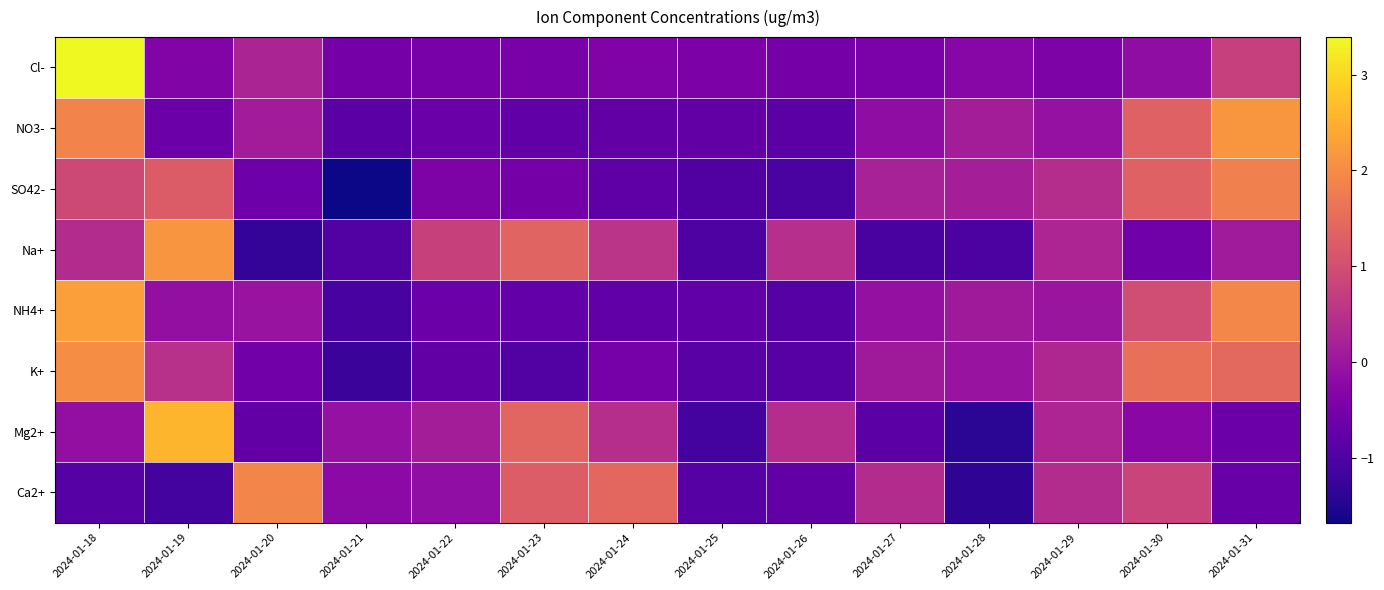

Which label corresponds to the largest value in the chart?

2024-01-18